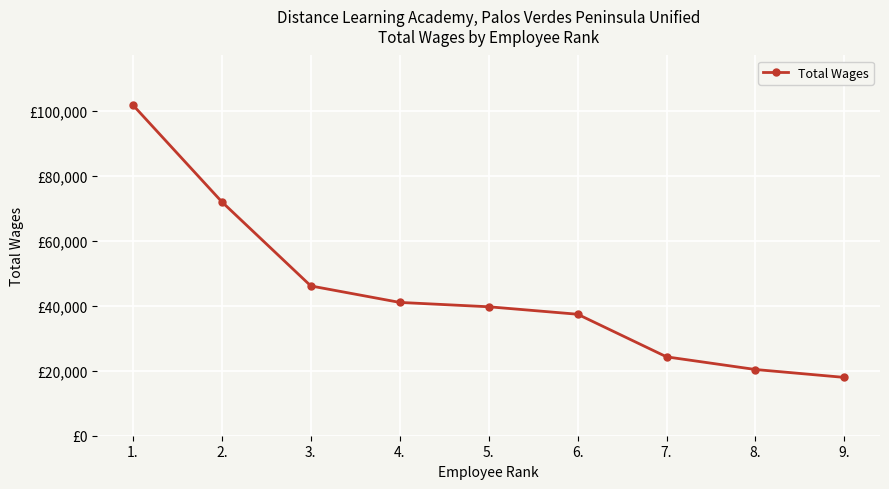

Is this an area chart (filled region under the line)?

No